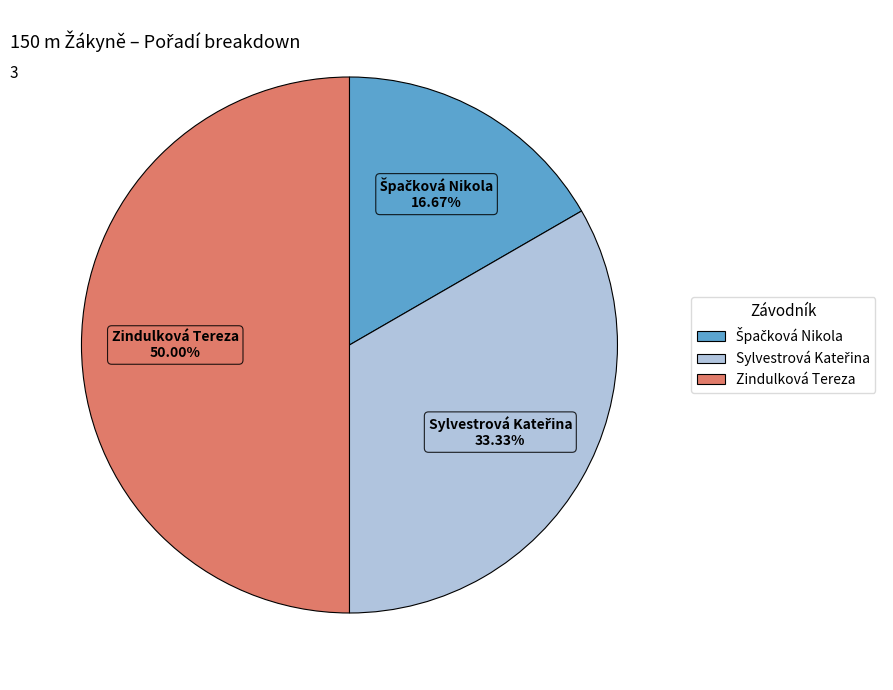

To the nearest percent, what is the average slice percentage?

33%